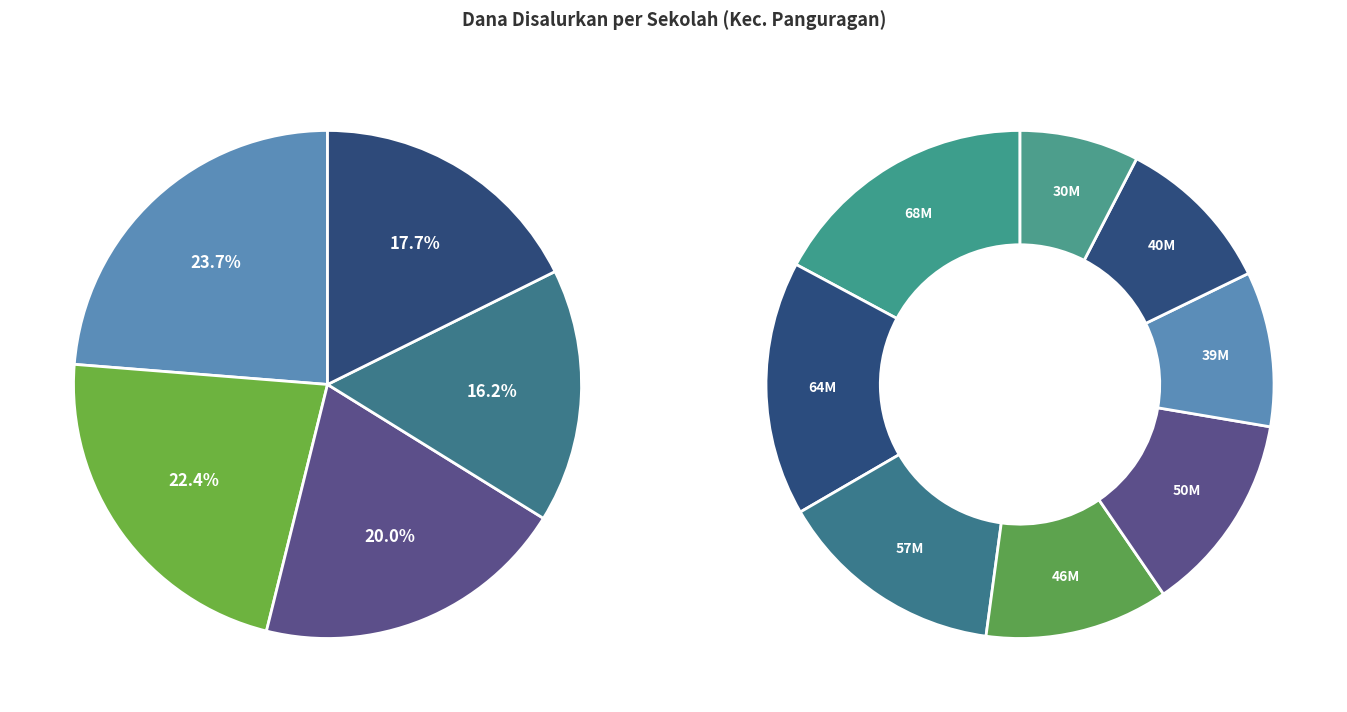

Is it true that SD NEGERI 2 PANGURAGAN is 8% of the pie?

True